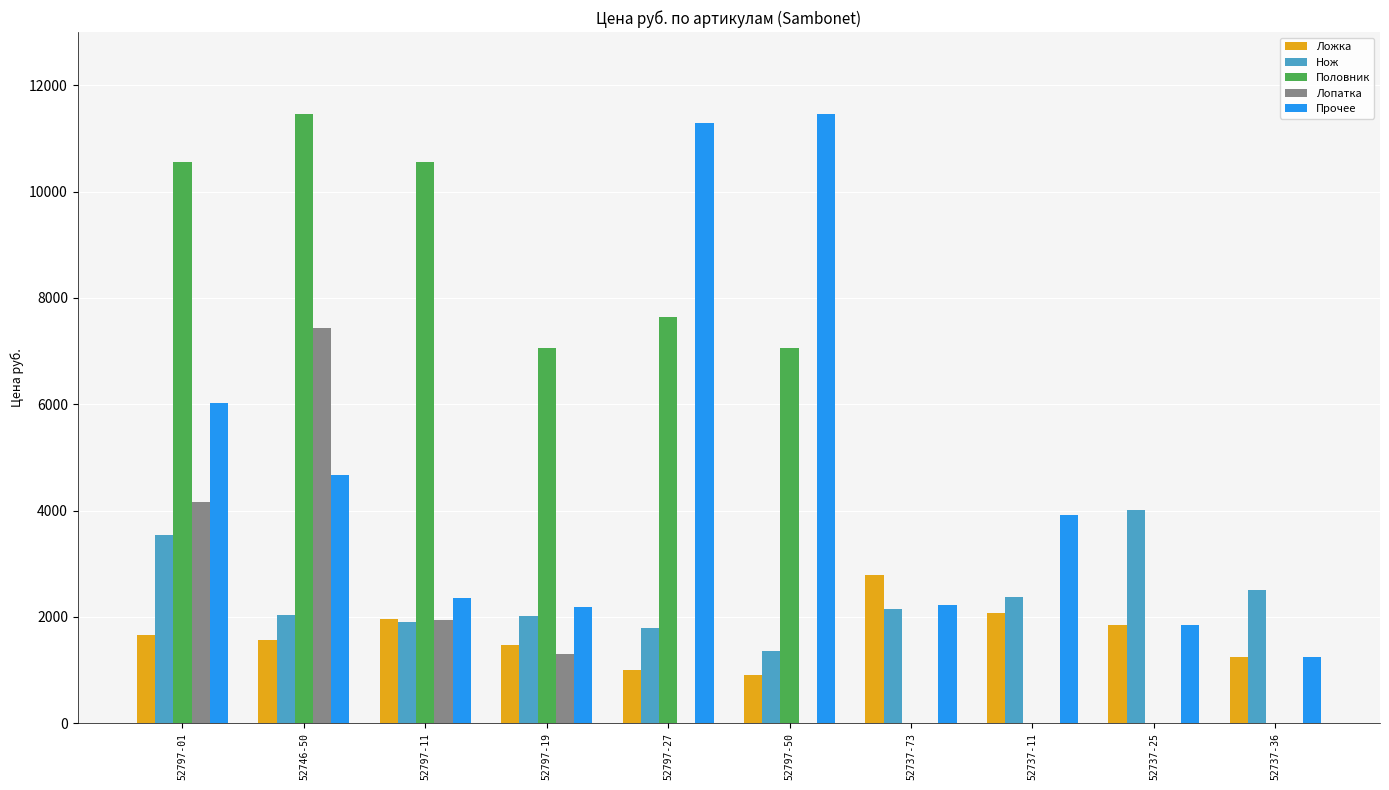

What is the maximum value for Ложка?

2781.0